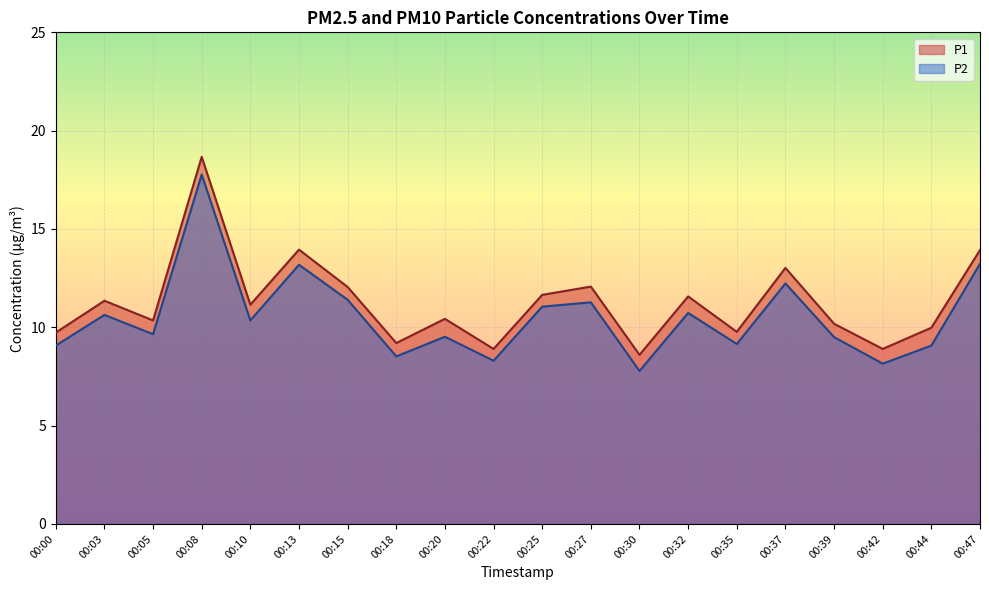

At which category does the chart reach its minimum across all series?

00:30